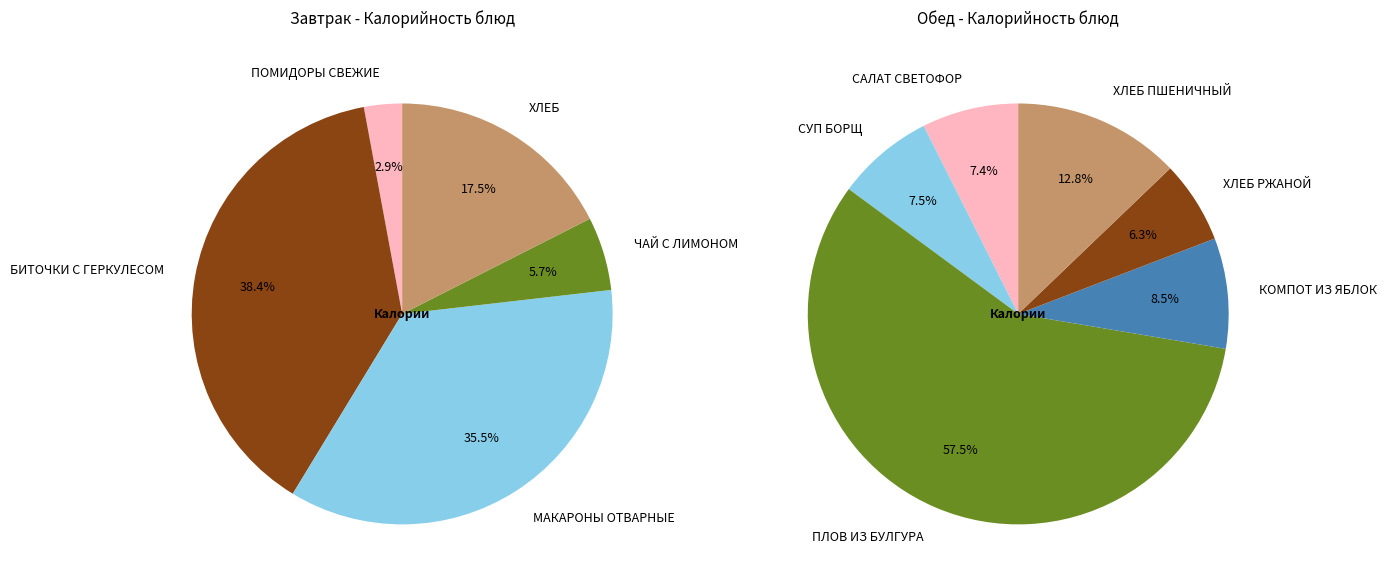

Which slice is the smallest?

ОВОЩИ СВЕЖИЕ ПОРЦИЯМИ (ПОМИДОРЫ СВЕЖИЕ)